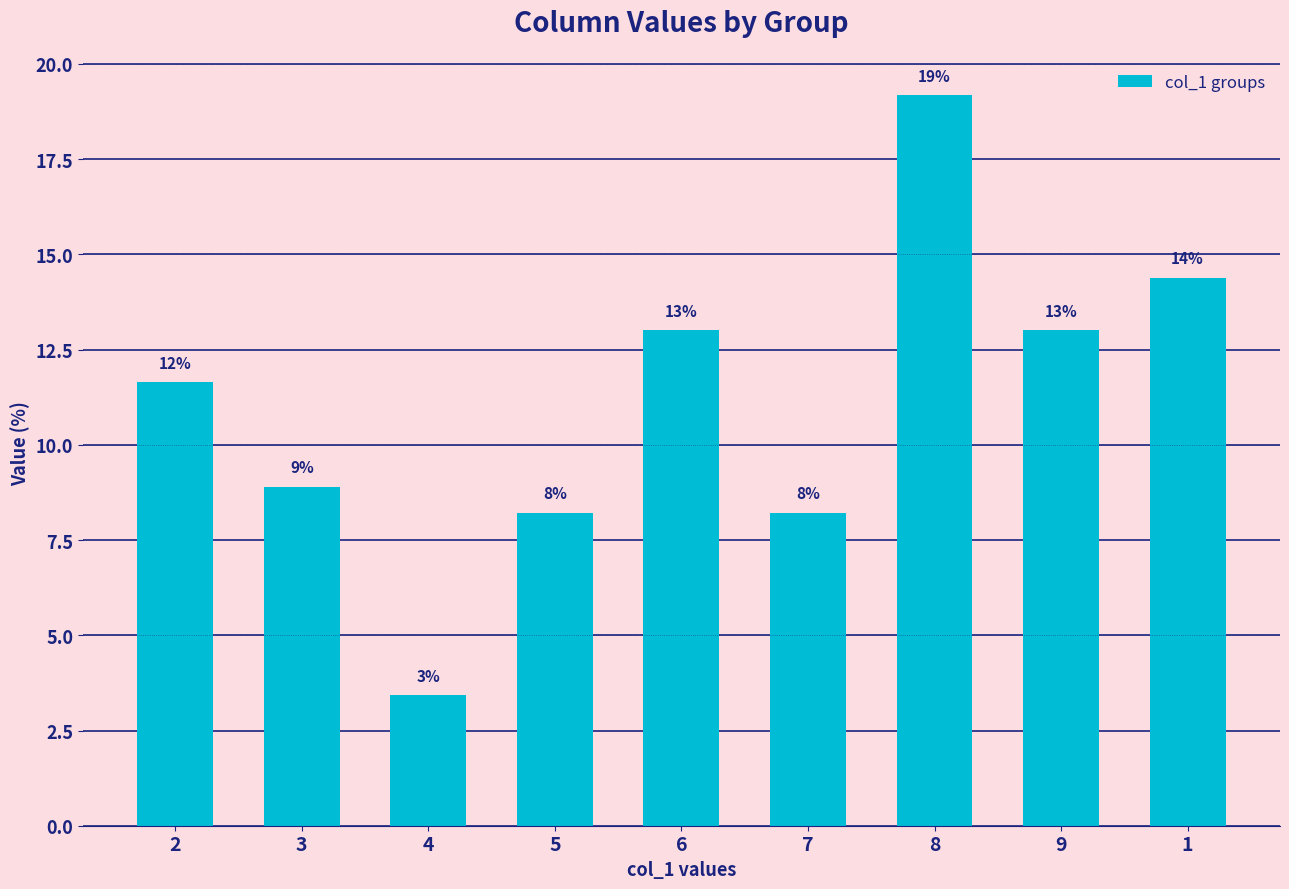

What is the difference between the values at 3 and 6?

4.1